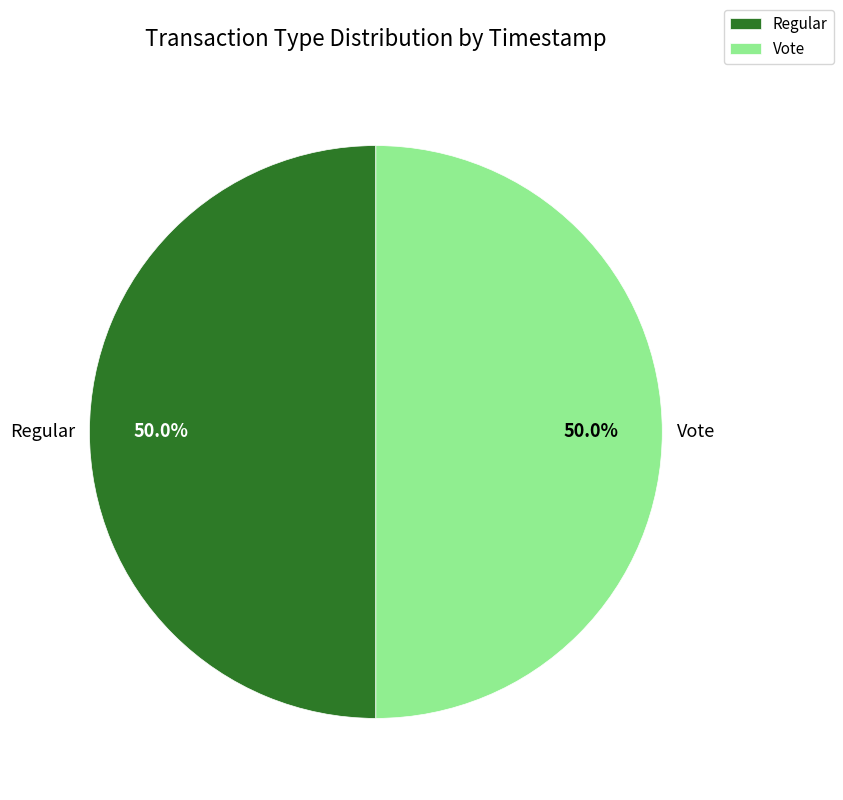

Approximately how many times larger is the value at Regular compared to Vote?

1.0